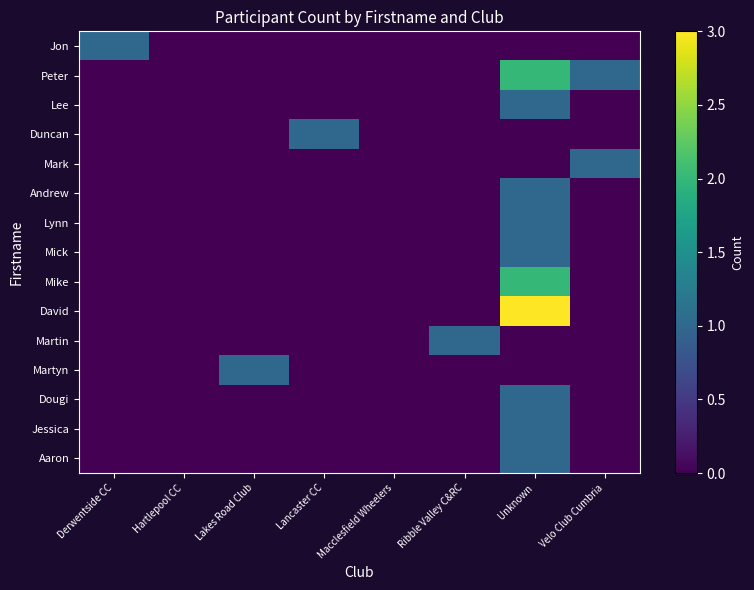

At which category does the chart reach its minimum across all series?

Hartlepool CC